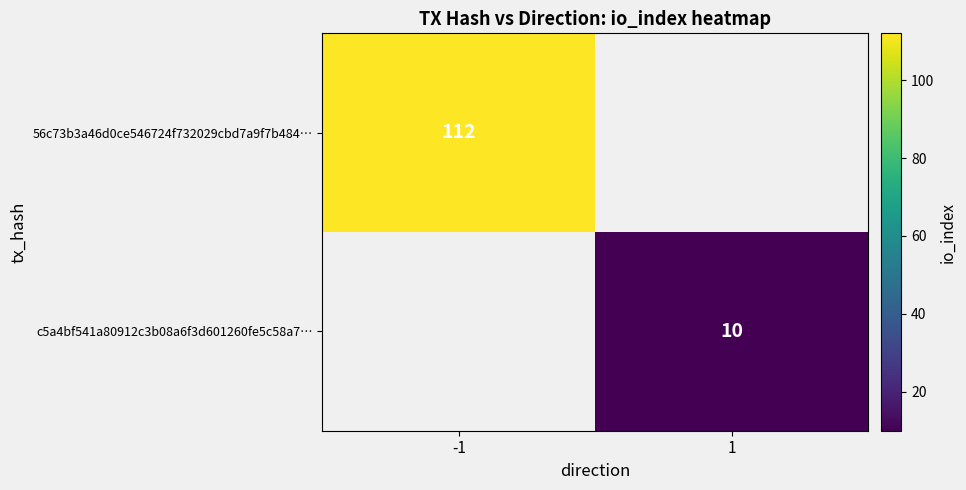

The c5a4bf541a80912c3b08a6f3d601260fe5c58a7… series shows 10 at 1. True or false?

True